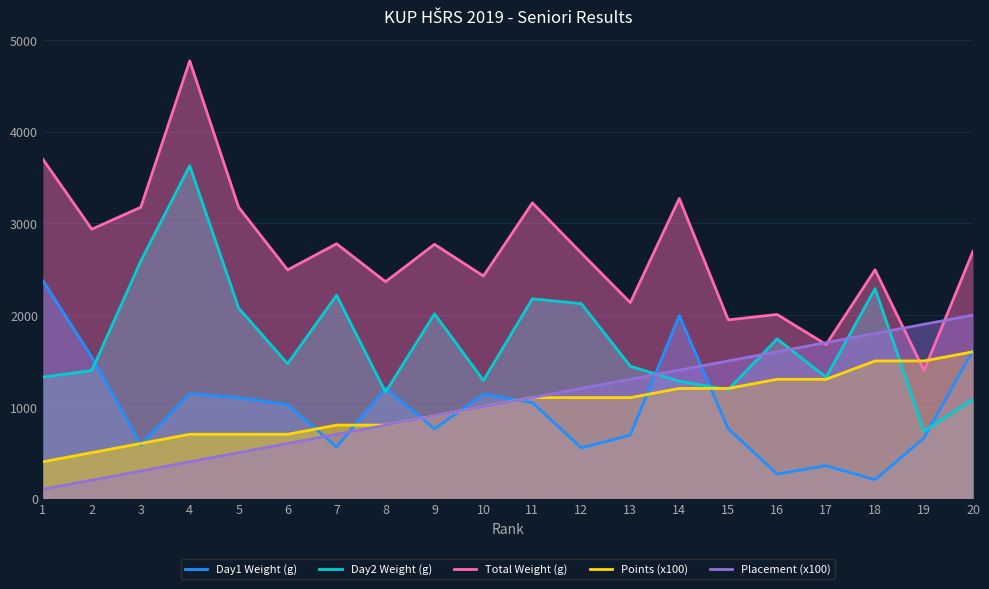

How many lines are shown in the chart?

5